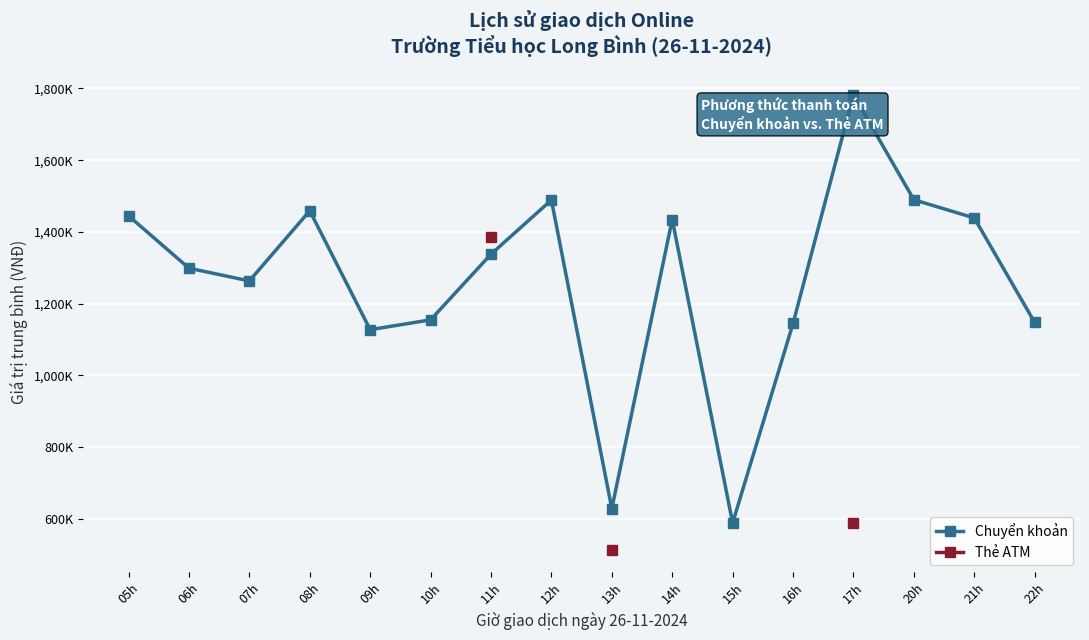

What is the label of the 10th point from the right?

11h